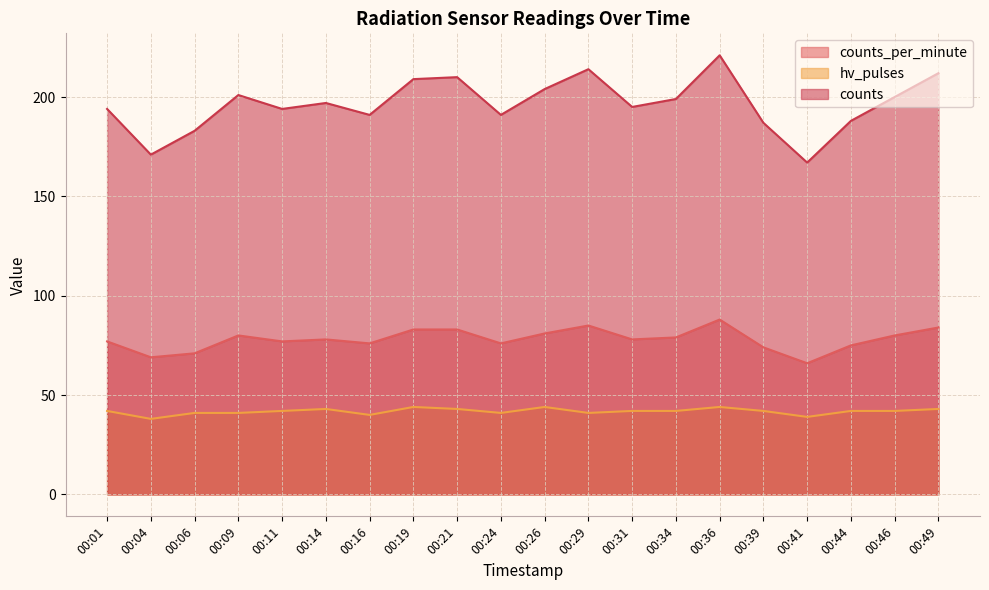

What is the value of the counts point at the 13th from the left?

195